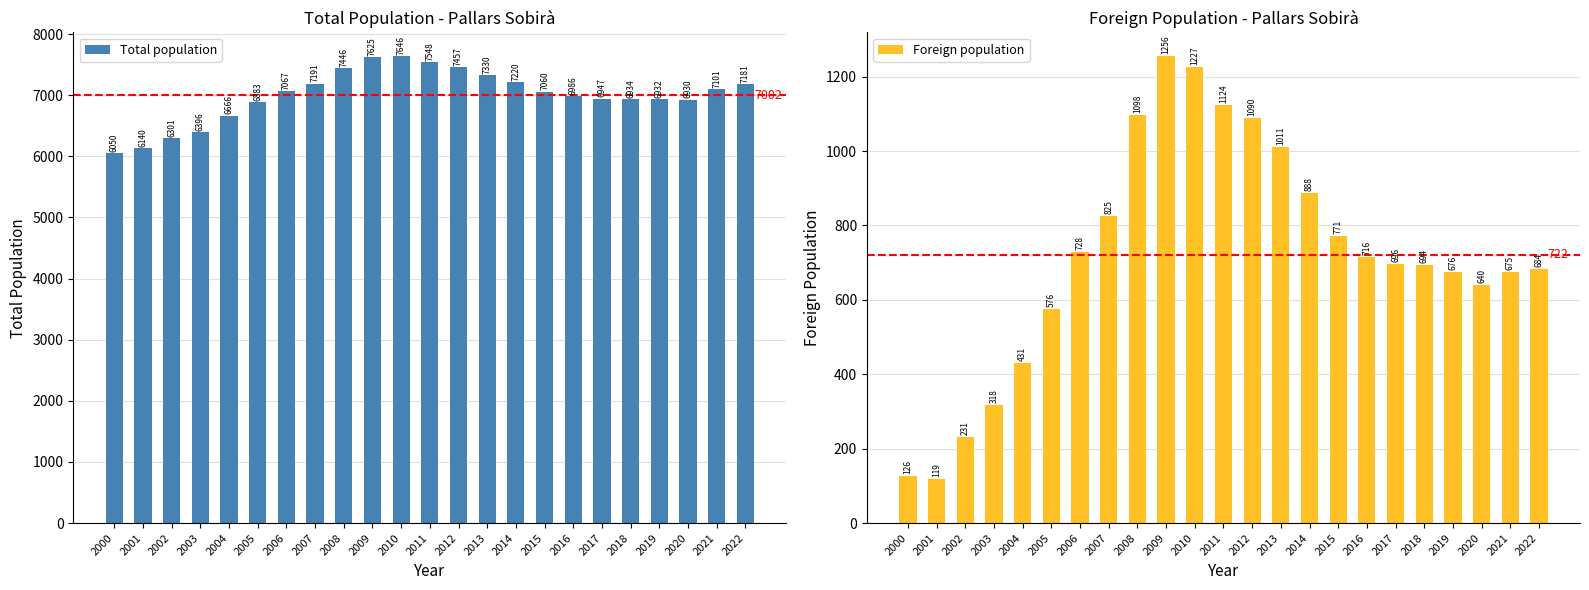

What is the difference between the maximum and minimum values in the Total population series?

1596